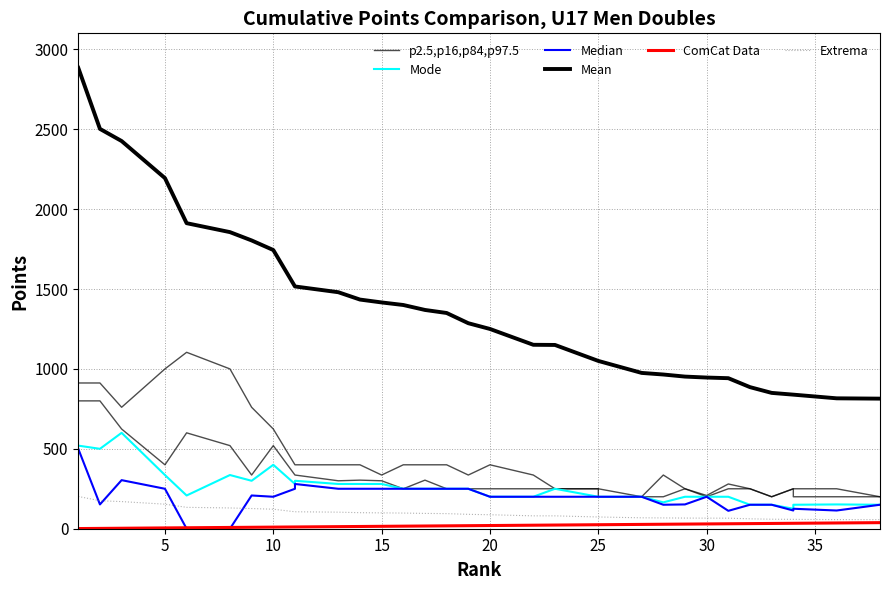

How many data points does each series have?

38